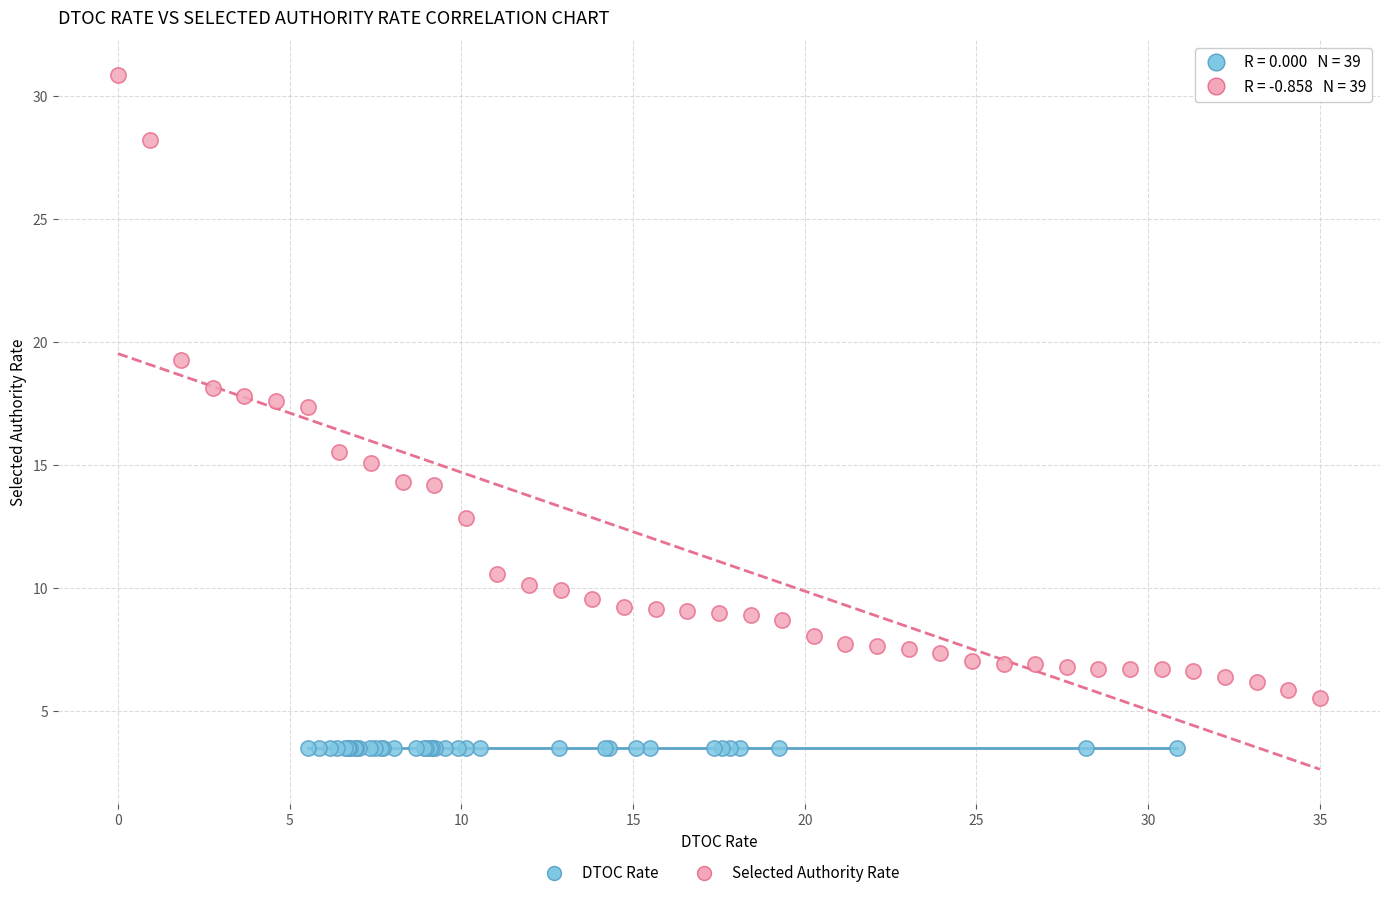

Which series reaches the maximum Y coordinate?

Selected Authority Rate